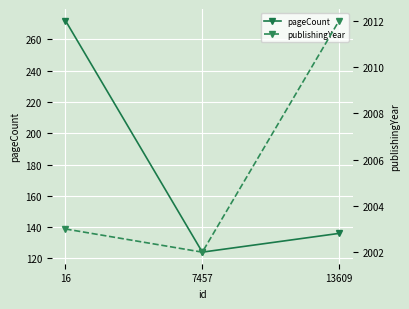

At 16, list the series in order from smallest to largest.

pageCount, publishingYear